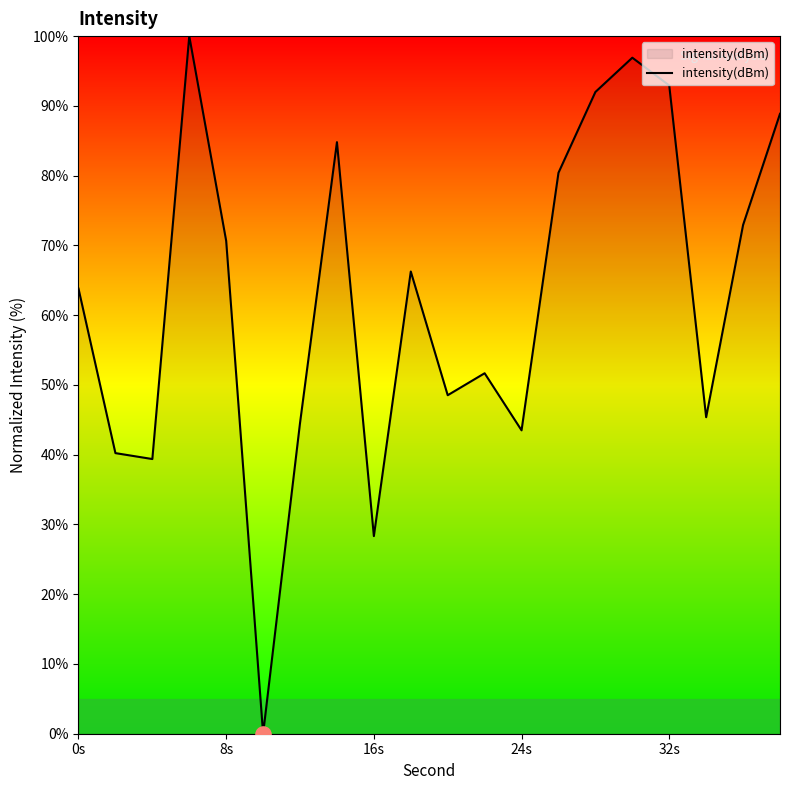

What is the difference between the maximum and minimum values?

100.0